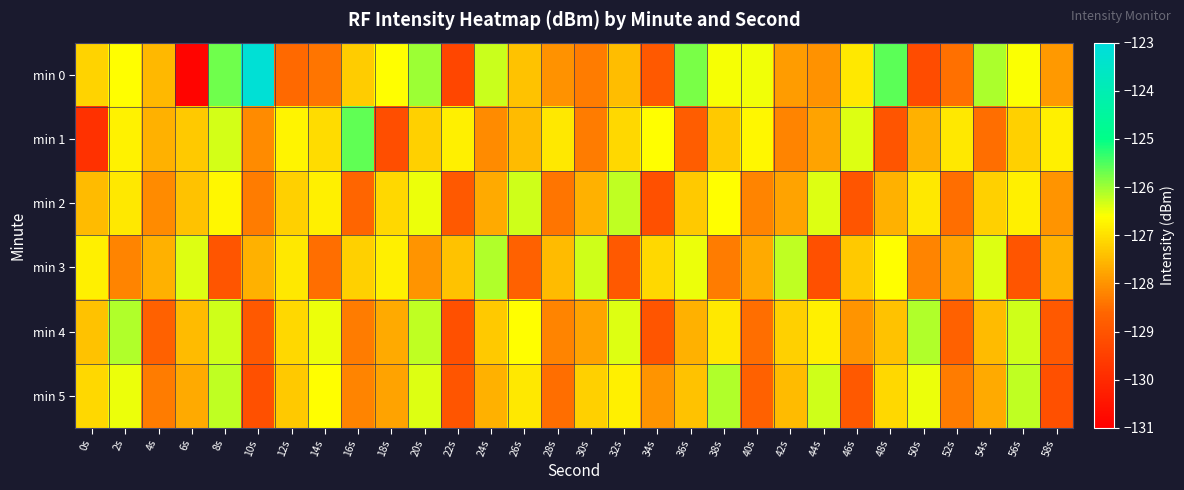

Between 8s and 2s, which is larger?

8s